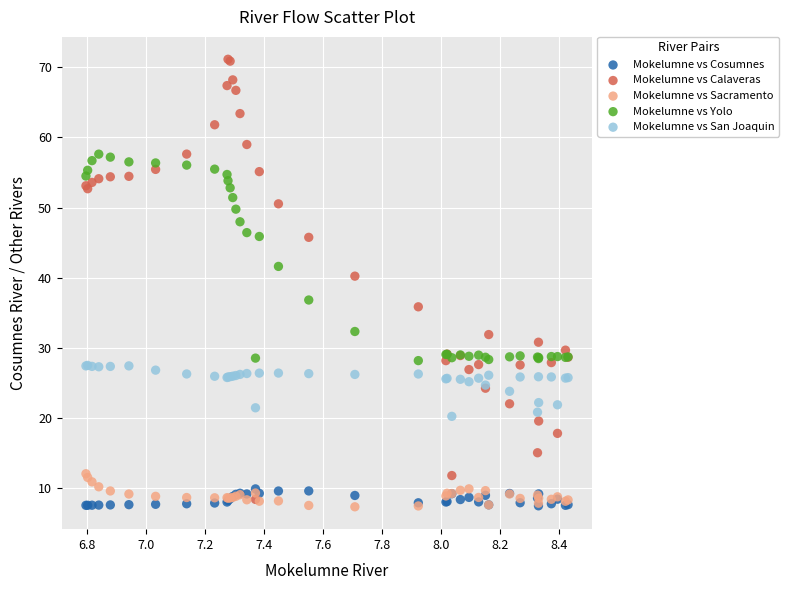

Across all series, what Y value is closest to 39?

40.2